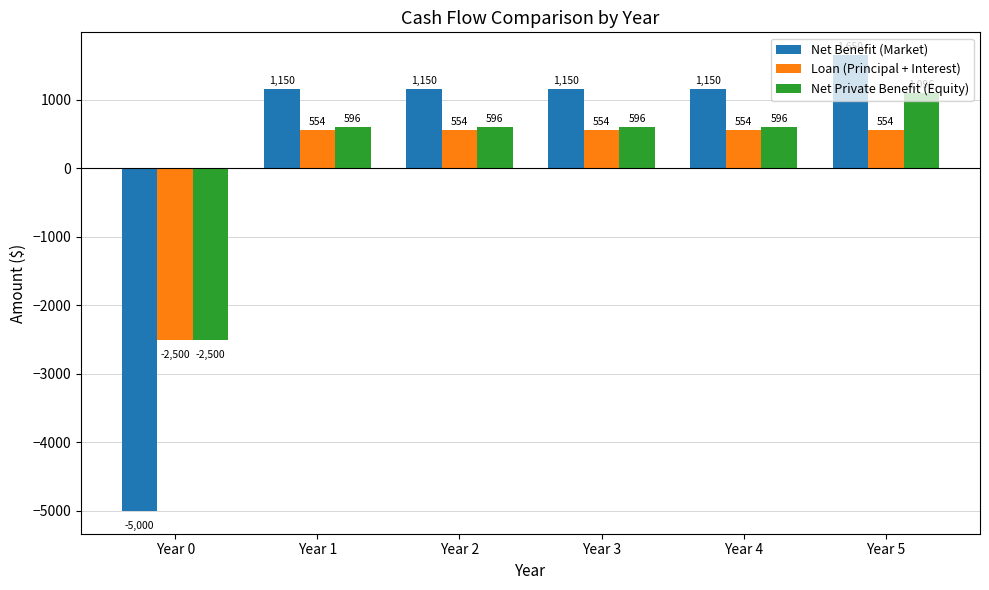

What is the sum of all Net Private Benefit (Equity) values?

981.5